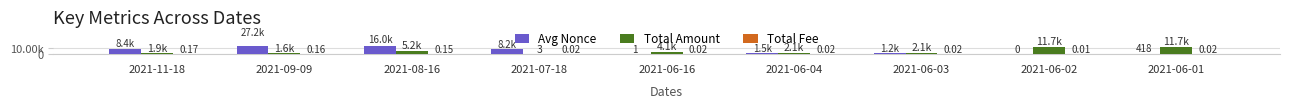

What are all the series names shown in the legend?

Avg Nonce, Total Amount, Total Fee